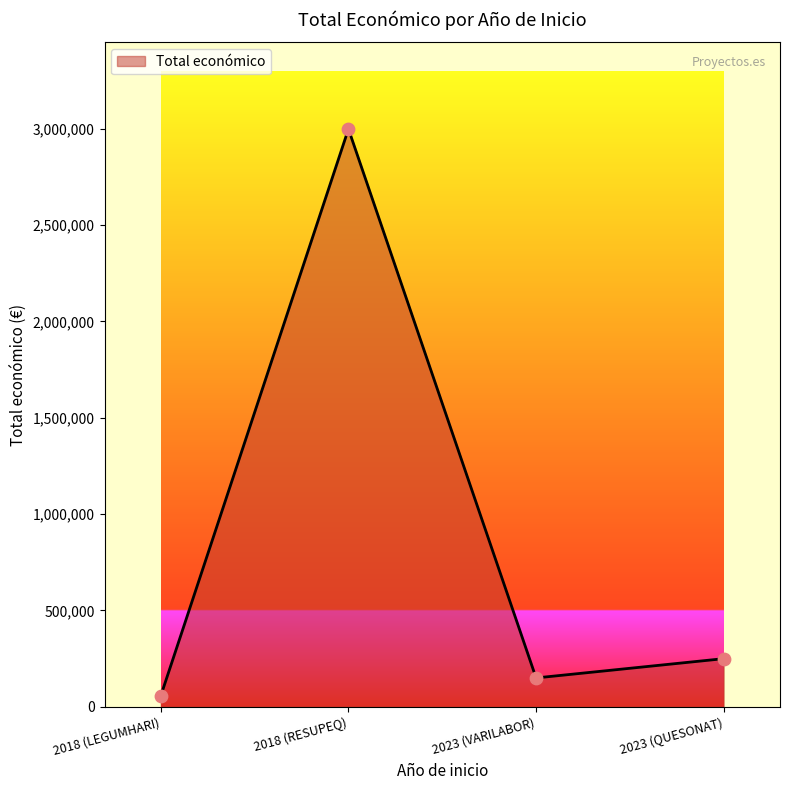

What is the ratio of the value at 2023 (VARILABOR) to the value at 2023 (QUESONAT)?

0.6